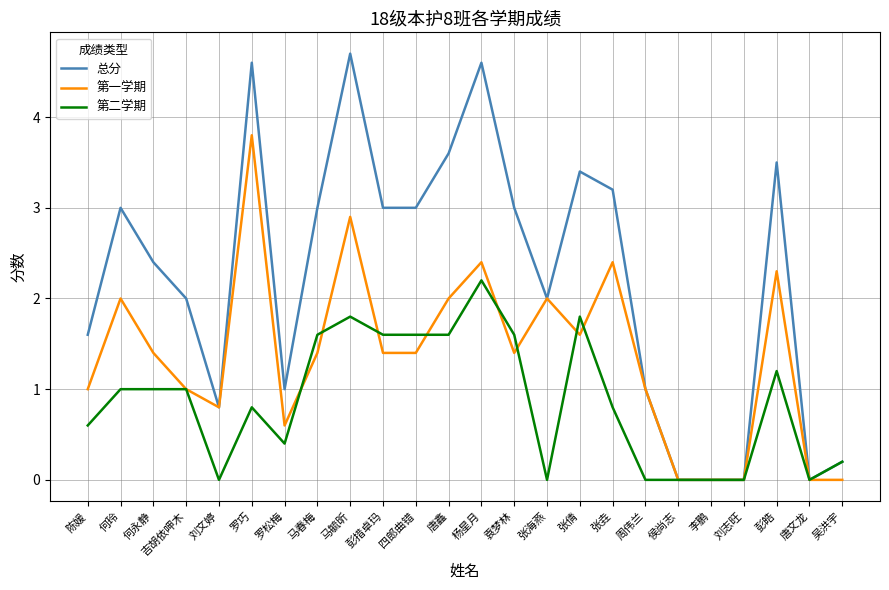

Read the 第一学期 value at 唐鑫.

2.0